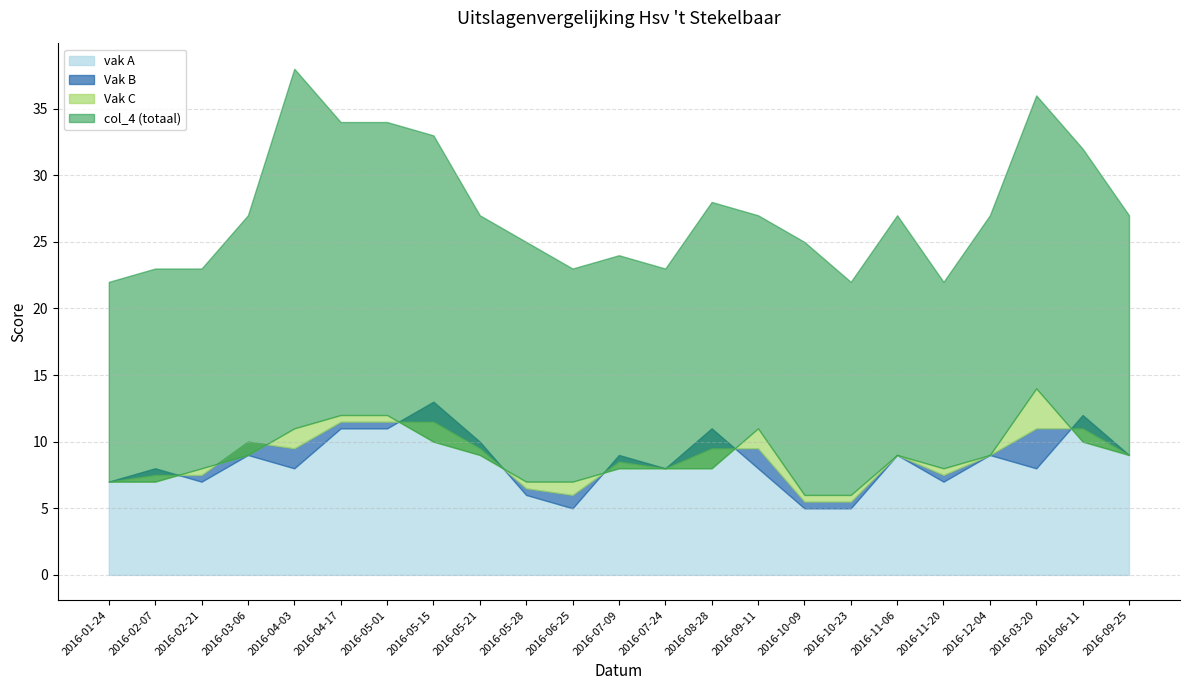

How many data points does each series have?

23